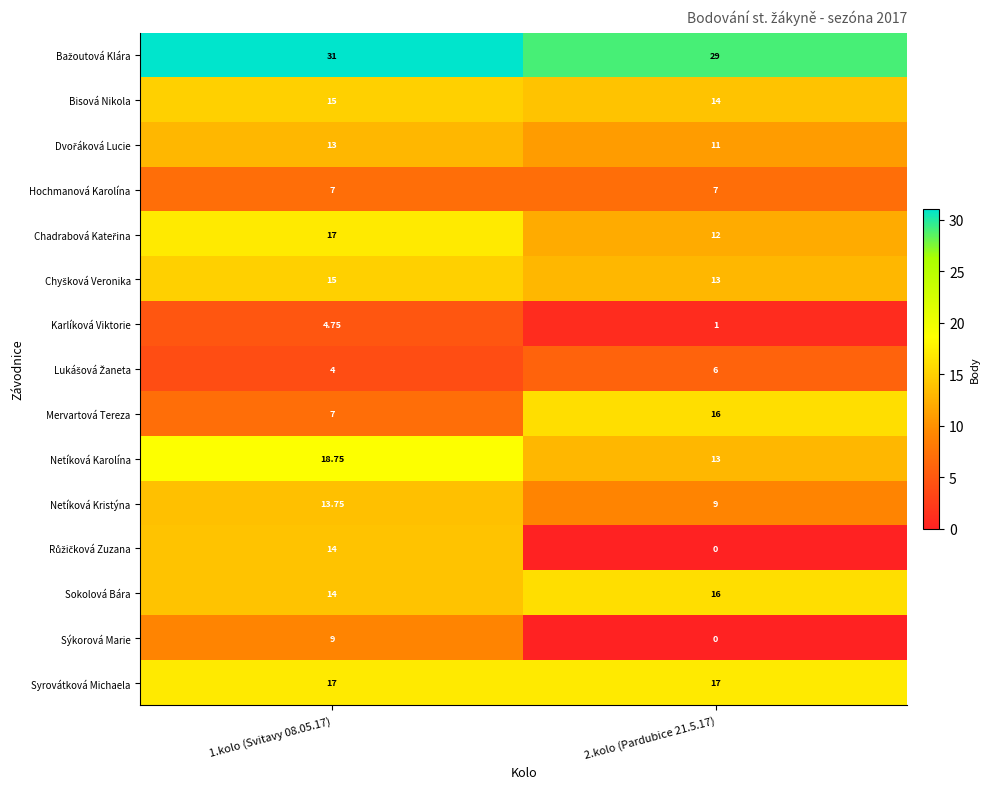

What is the maximum value shown in the chart?

31.0